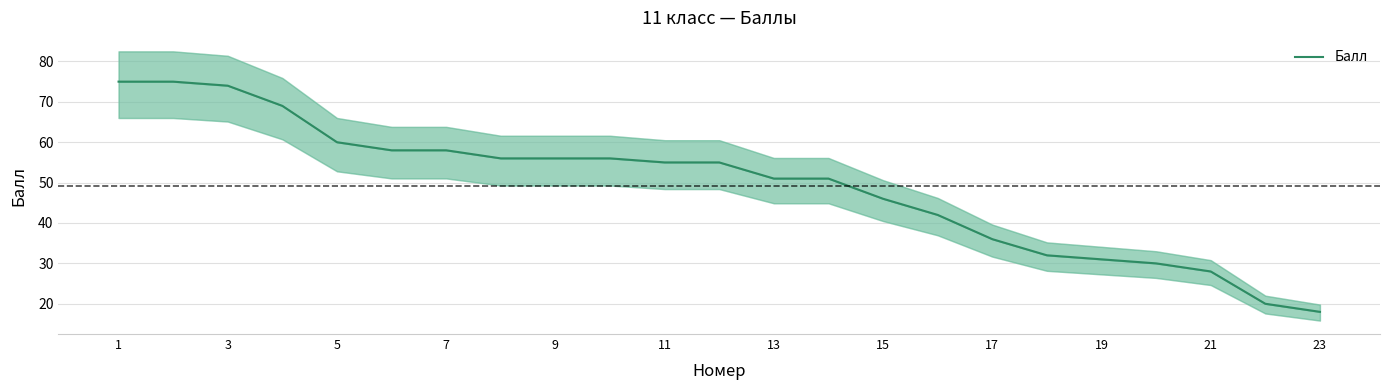

How many lines are shown in the chart?

1